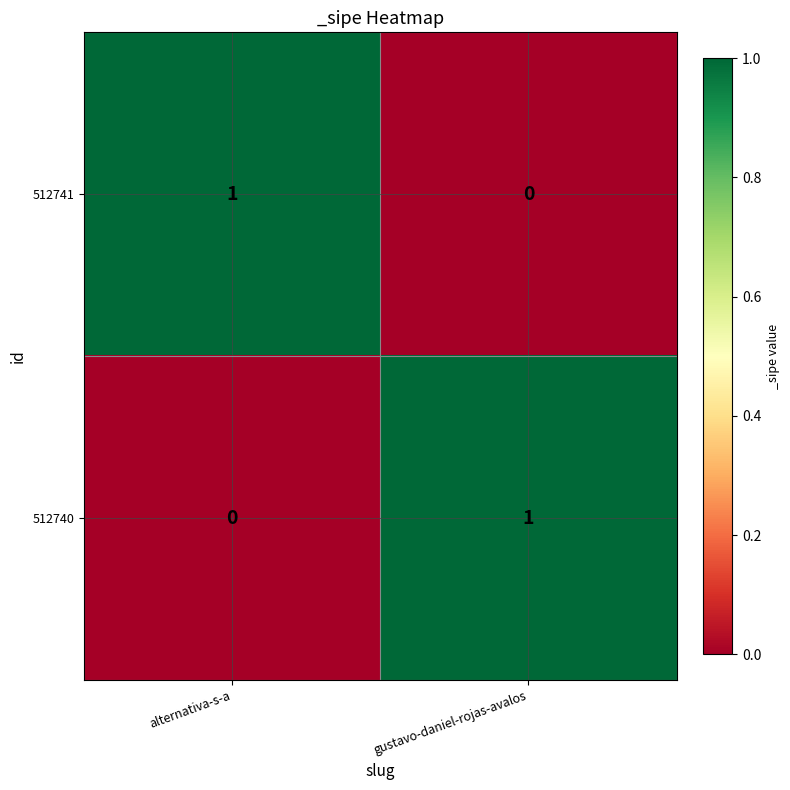

Is the value of 512740 at gustavo-daniel-rojas-avalos greater than the value of 512741 at gustavo-daniel-rojas-avalos?

Yes